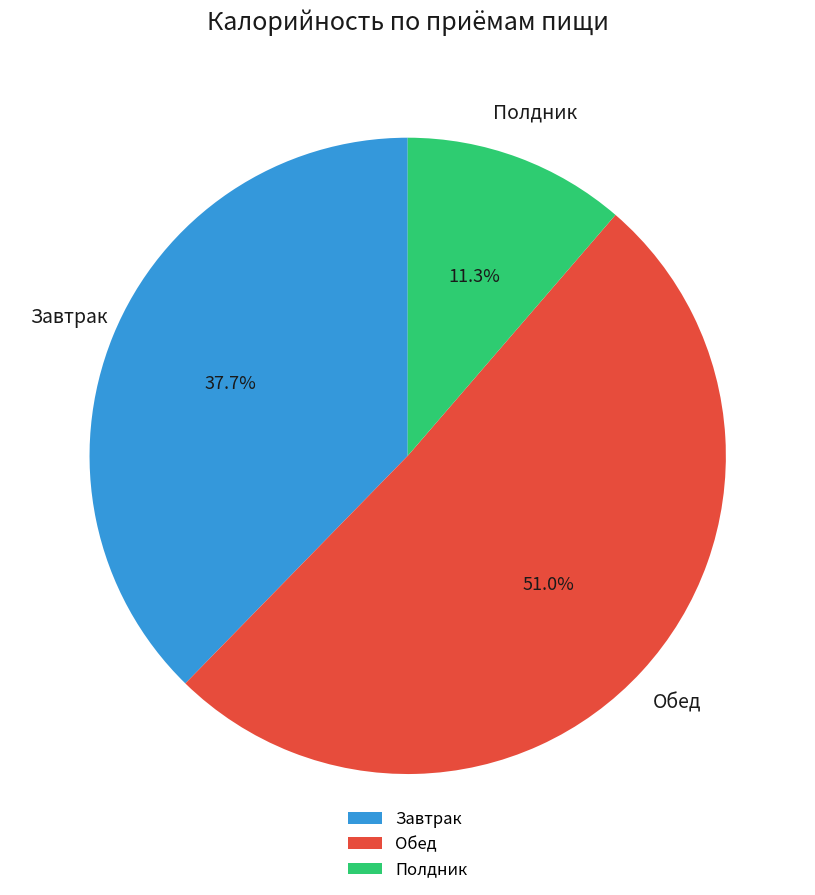

How much of the chart is everything except Полдник?

88.7%